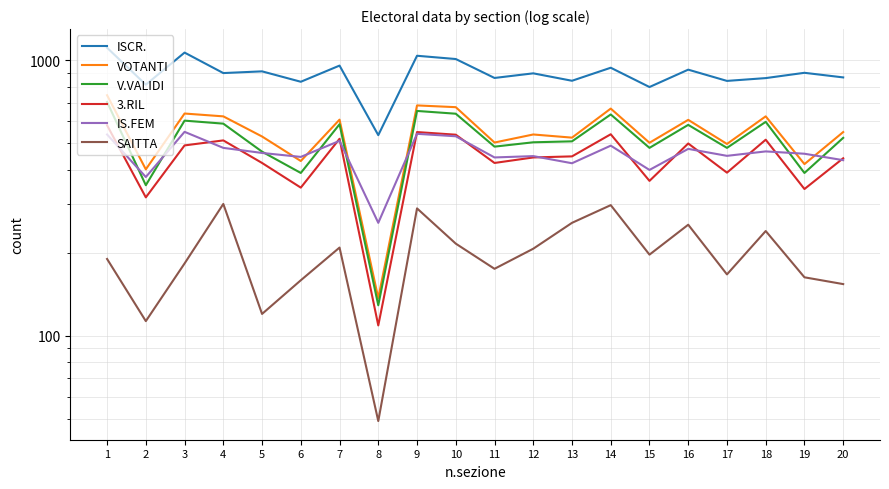

What is the maximum value for IS.FEM?

550